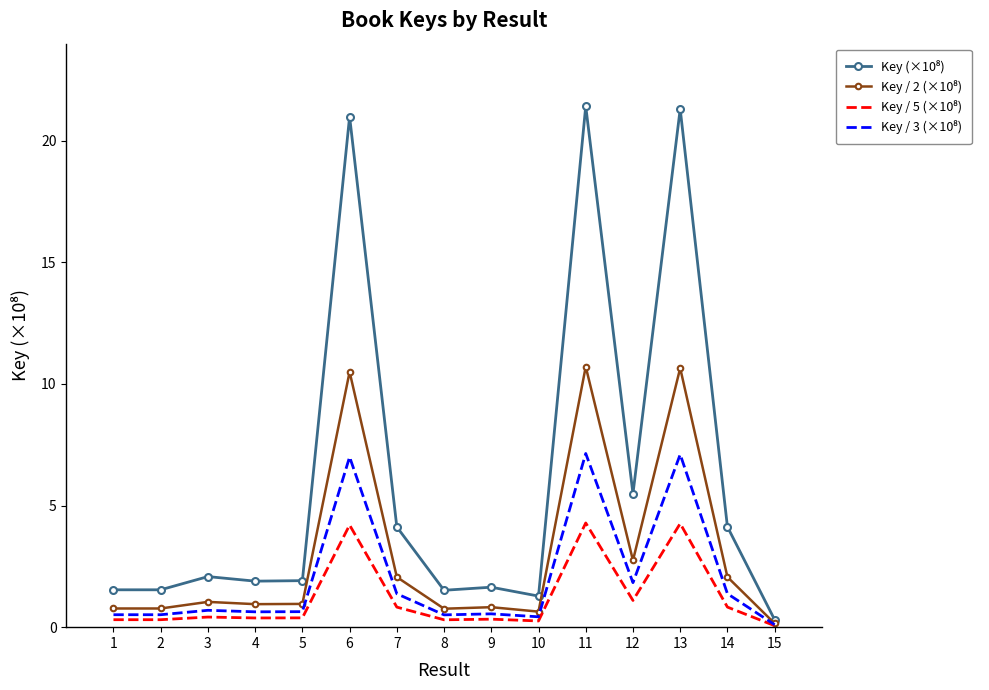

What is the maximum value shown in the chart?

21.4